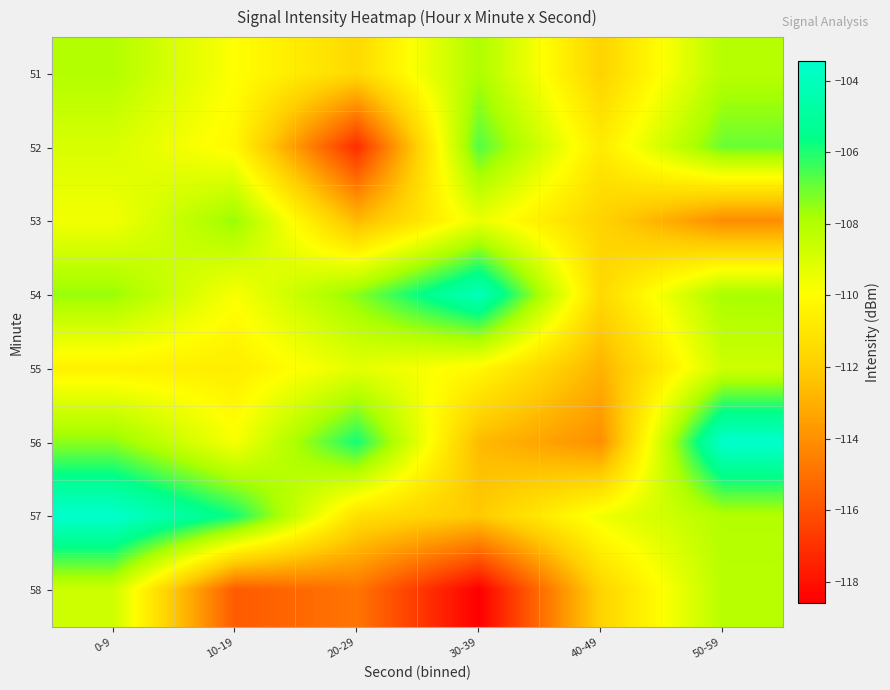

At which category does the chart reach its peak across all series?

0-9